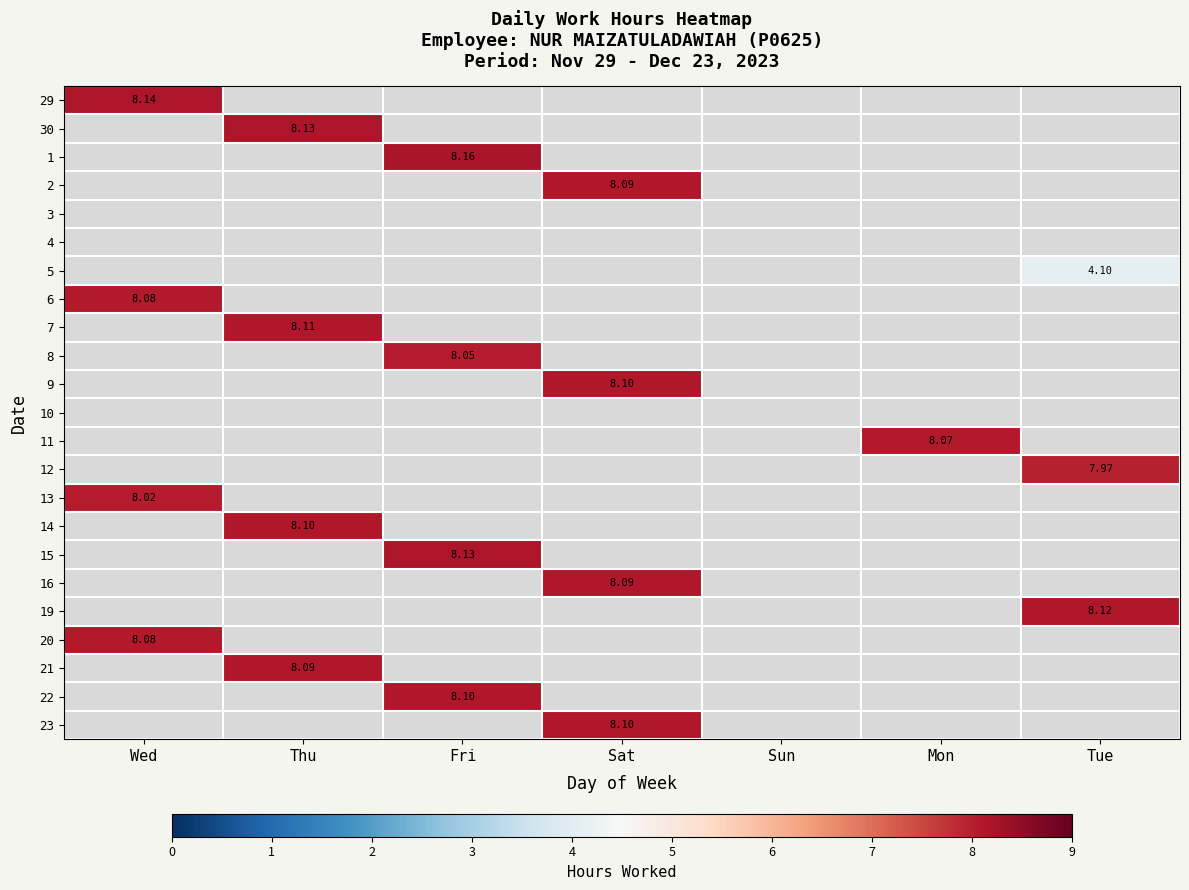

How many distinct data groups are displayed?

23